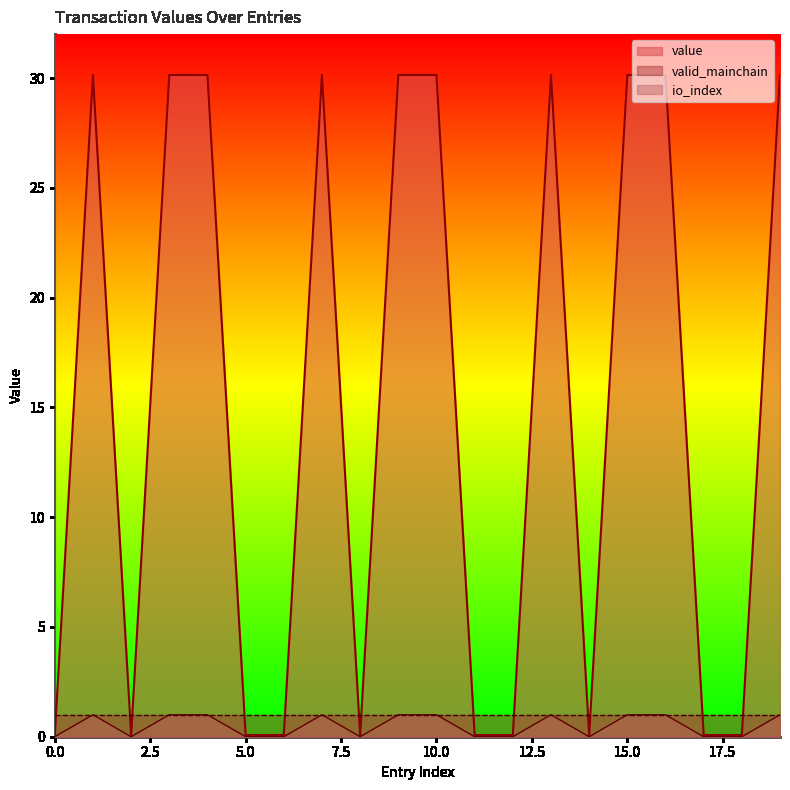

True or false: value and io_index cross at least once.

False